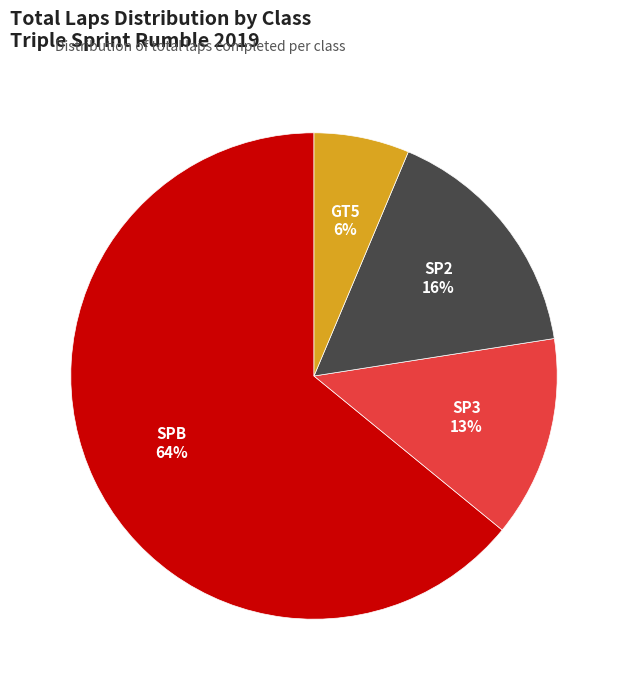

Does any single category account for the majority?

Yes